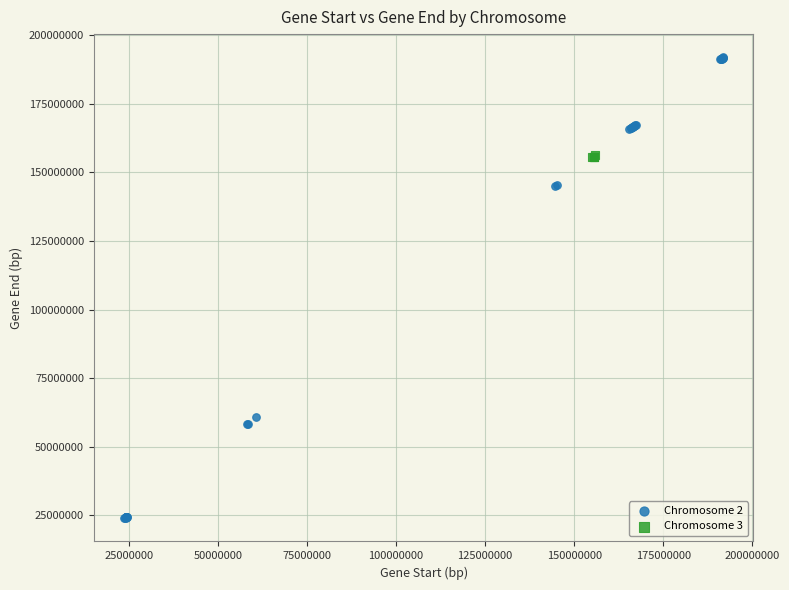

Which series has the widest spread of Y values?

Chromosome 2